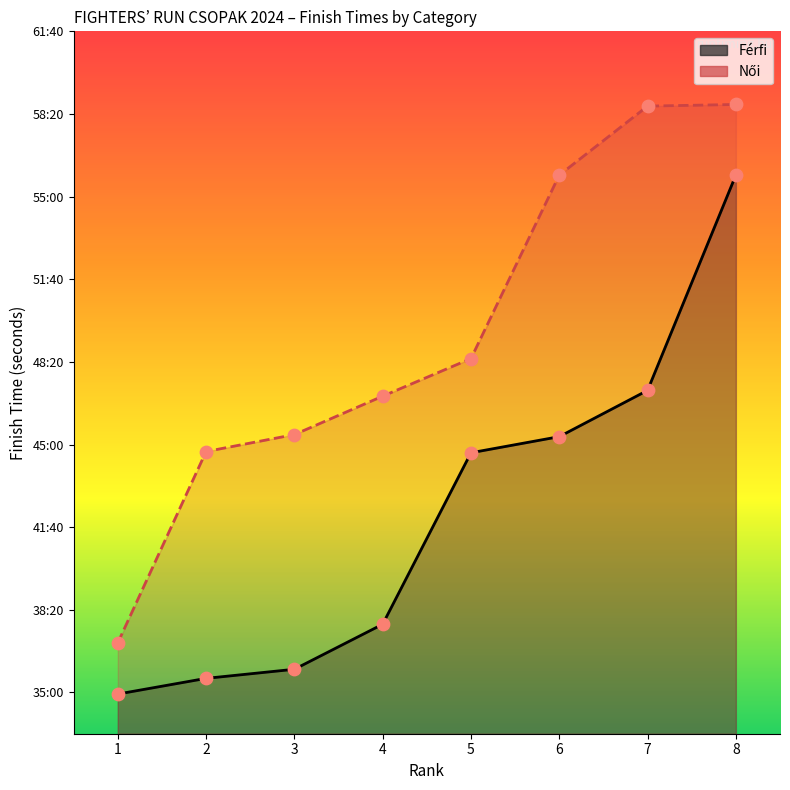

What is the total value across all series at 3?

4880